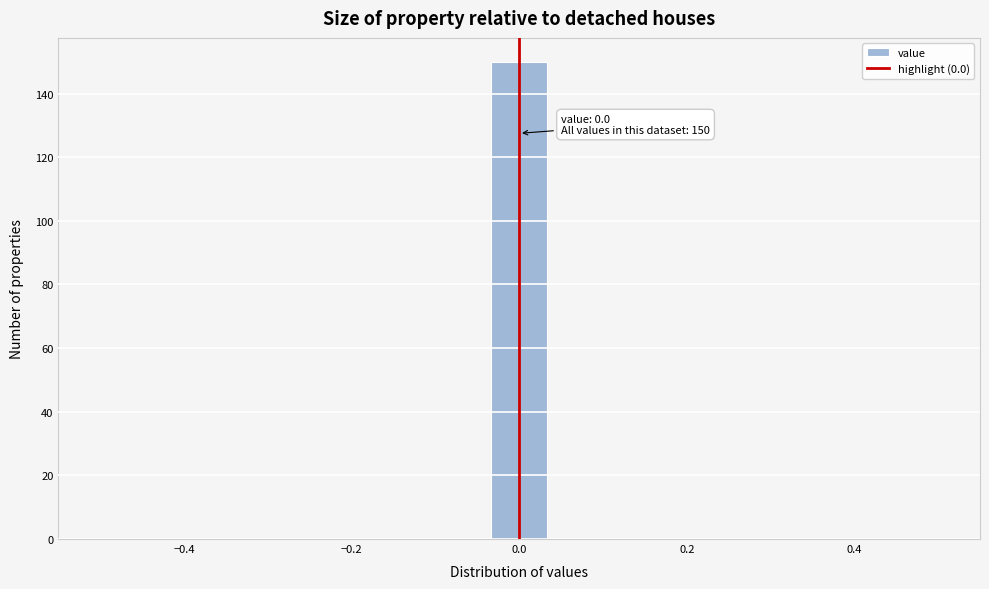

Read against the x-axis, roughly where is the centre of the tallest bar?

0.00